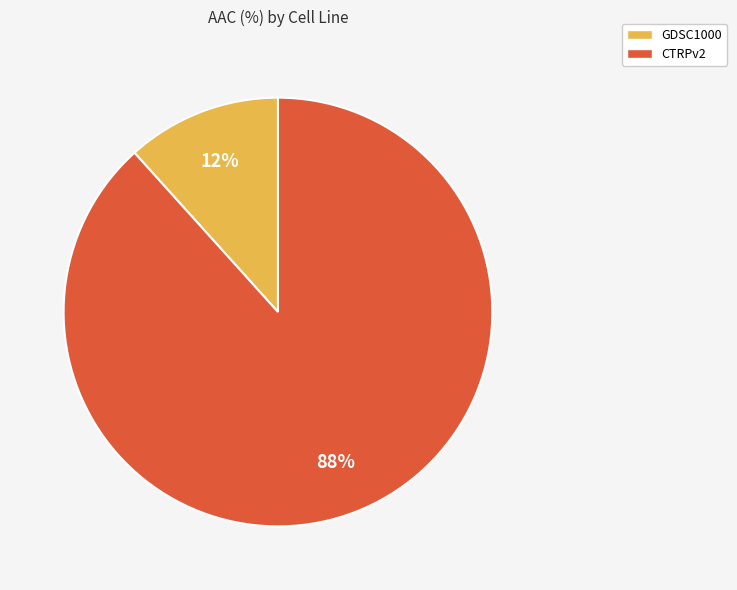

Which slice is the largest?

CTRPv2